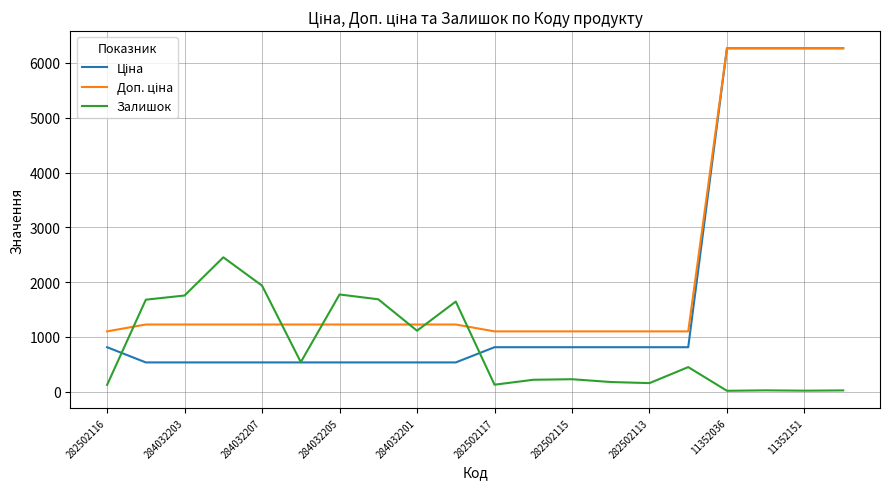

What is the maximum value shown in the chart?

6266.7